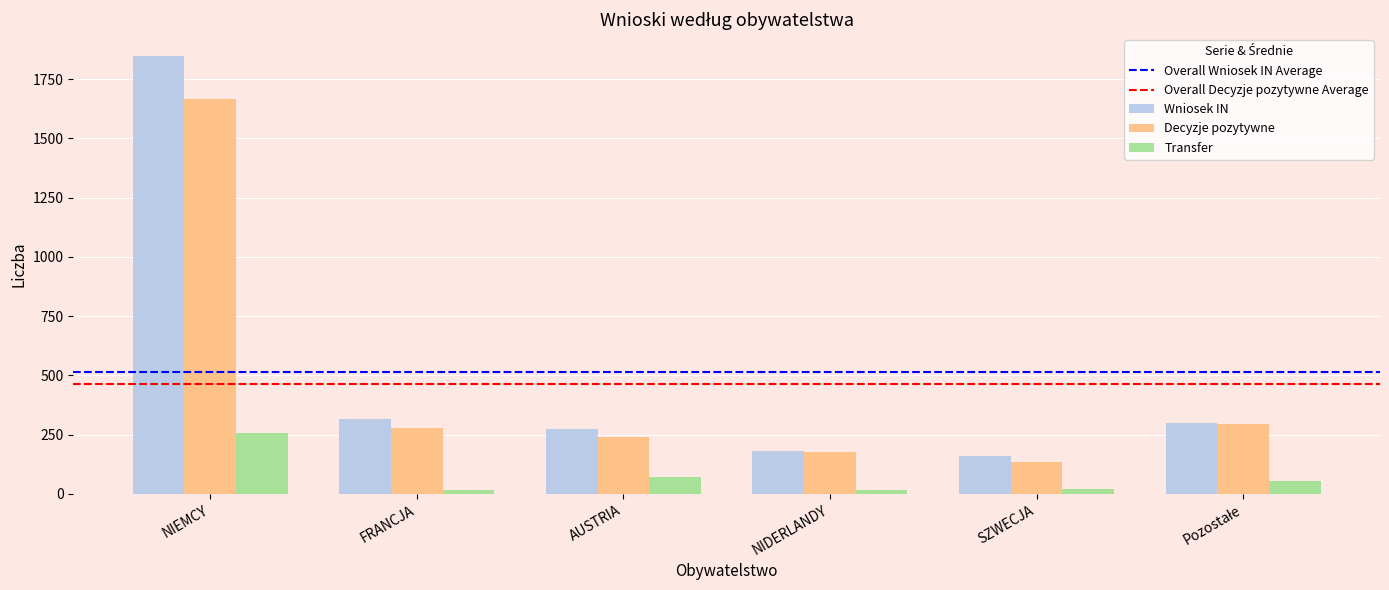

The value of Decyzje pozytywne at SZWECJA is 134. True or false?

True